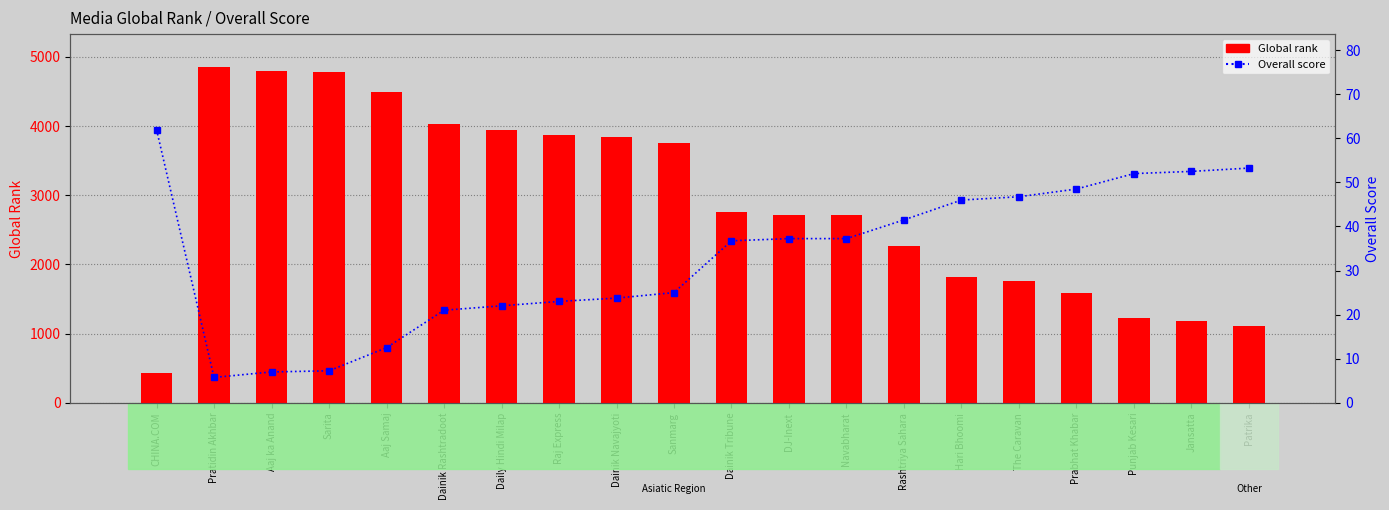

Where does the Overall score series first go above 37?

CHINA.COM